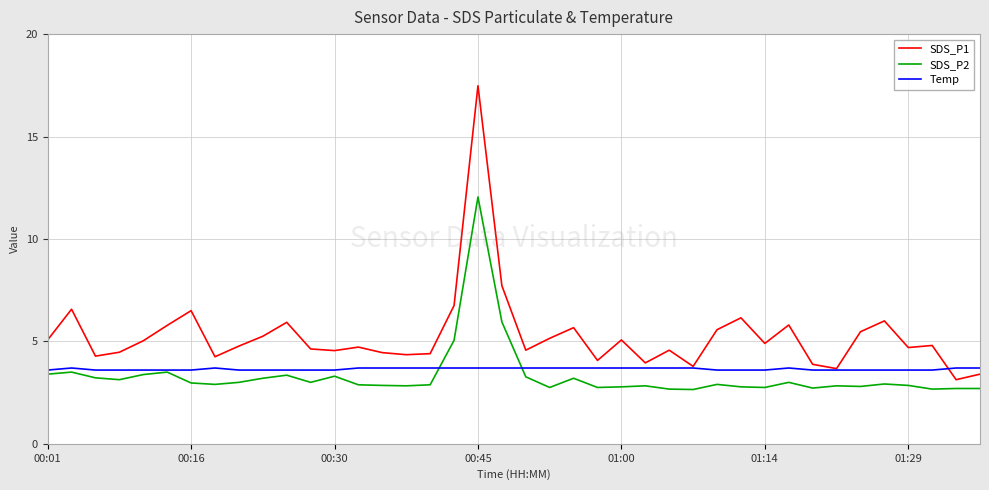

What is the maximum value for Temp?

3.7